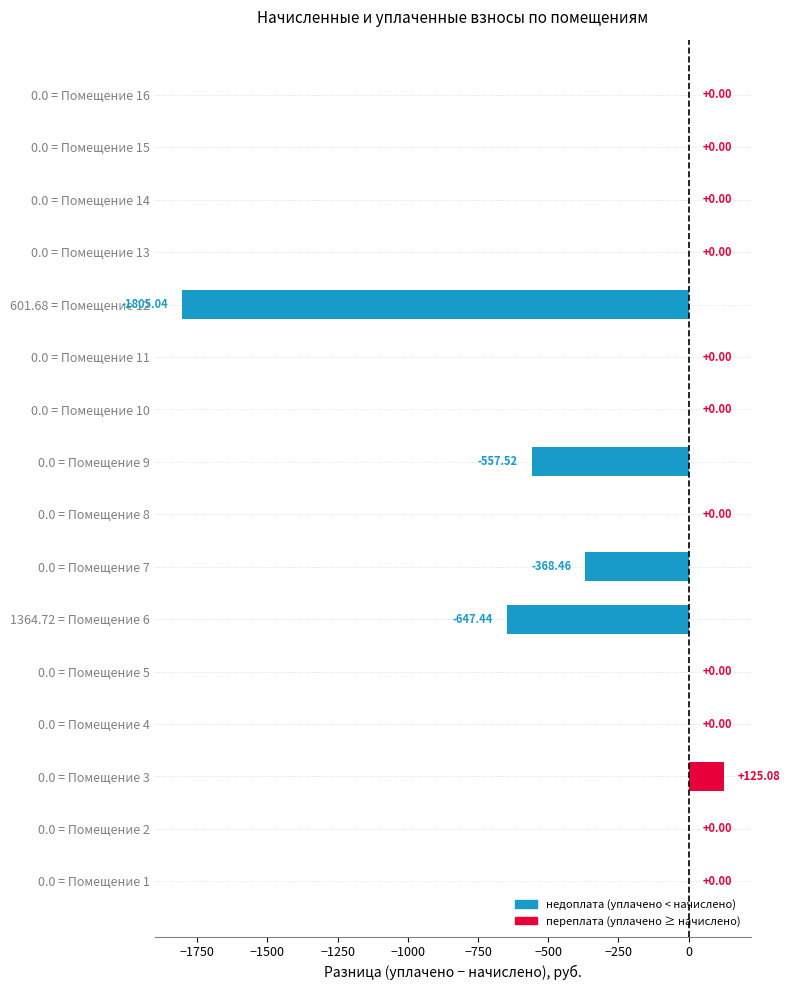

Between 0.0 = Помещение 16 and 0.0 = Помещение 9, which is larger?

0.0 = Помещение 16